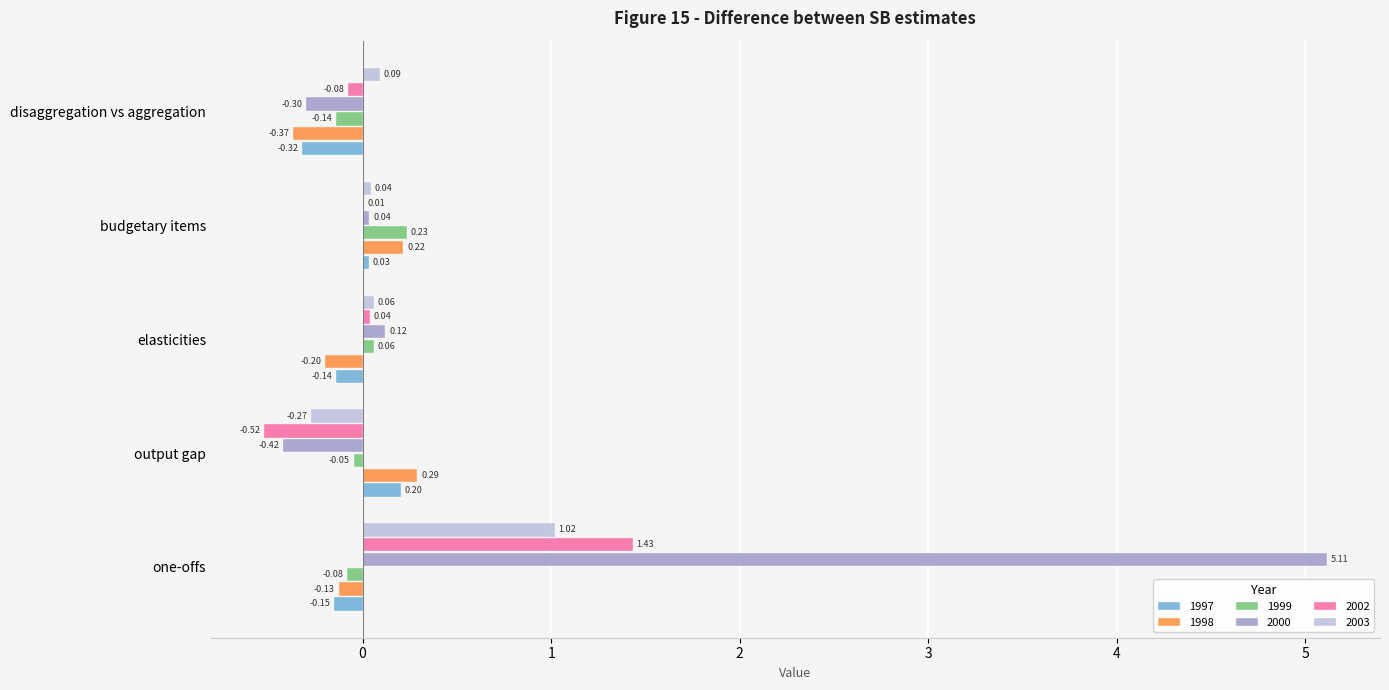

What is the sum of the 1997 values at elasticities and one-offs?

-0.3